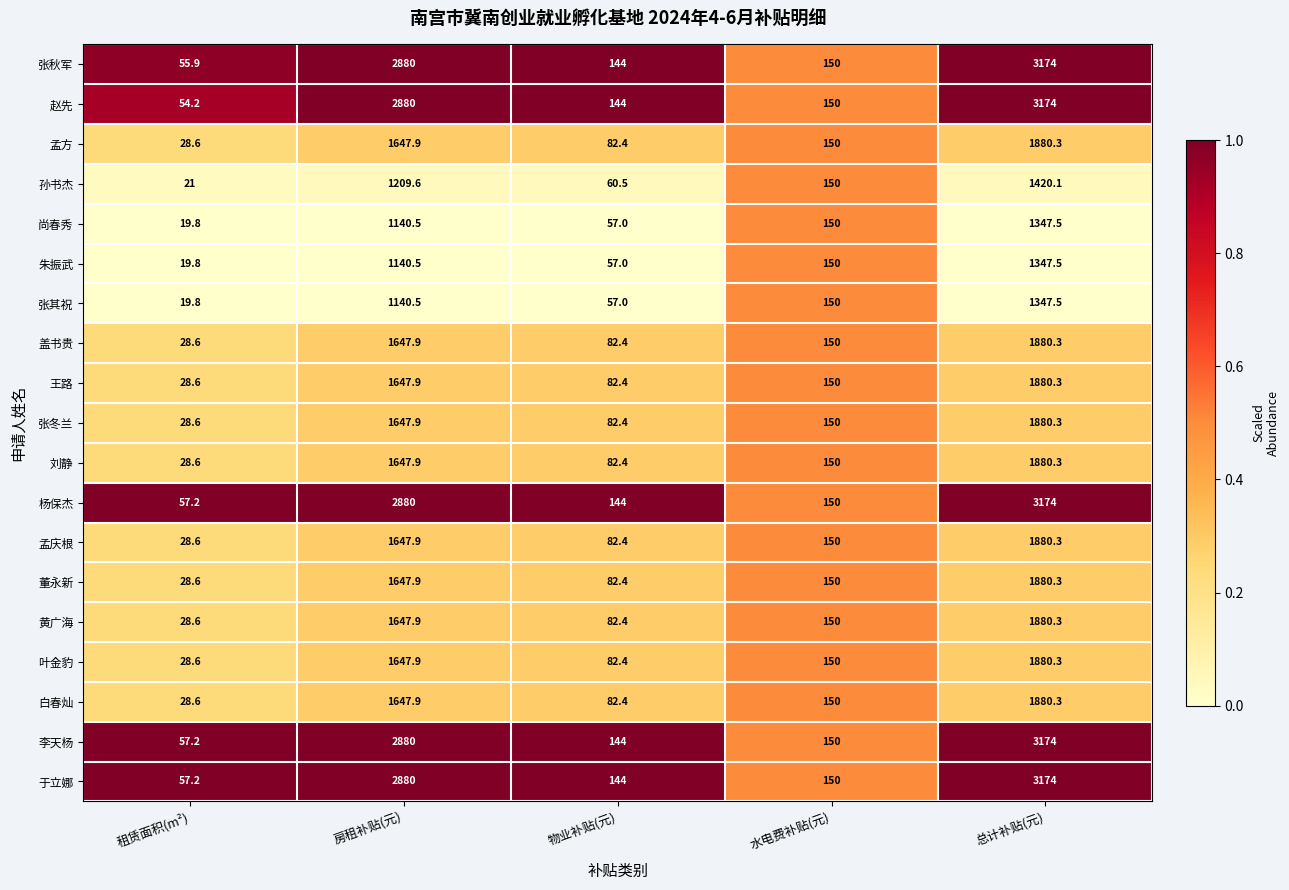

How many series are shown in this chart?

19